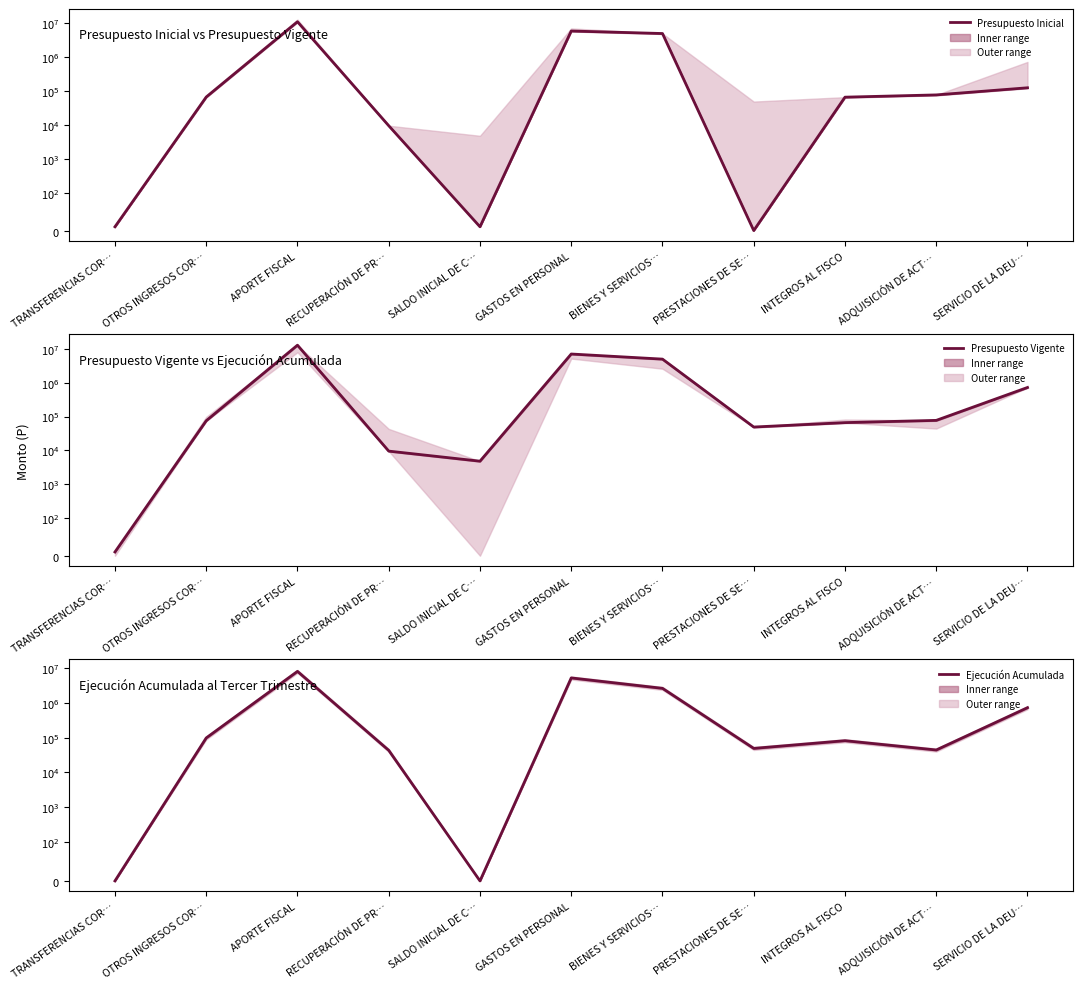

What is the difference between the Ejecución Acumulada values at SERVICIO DE LA DEU… and PRESTACIONES DE SE…?

673838